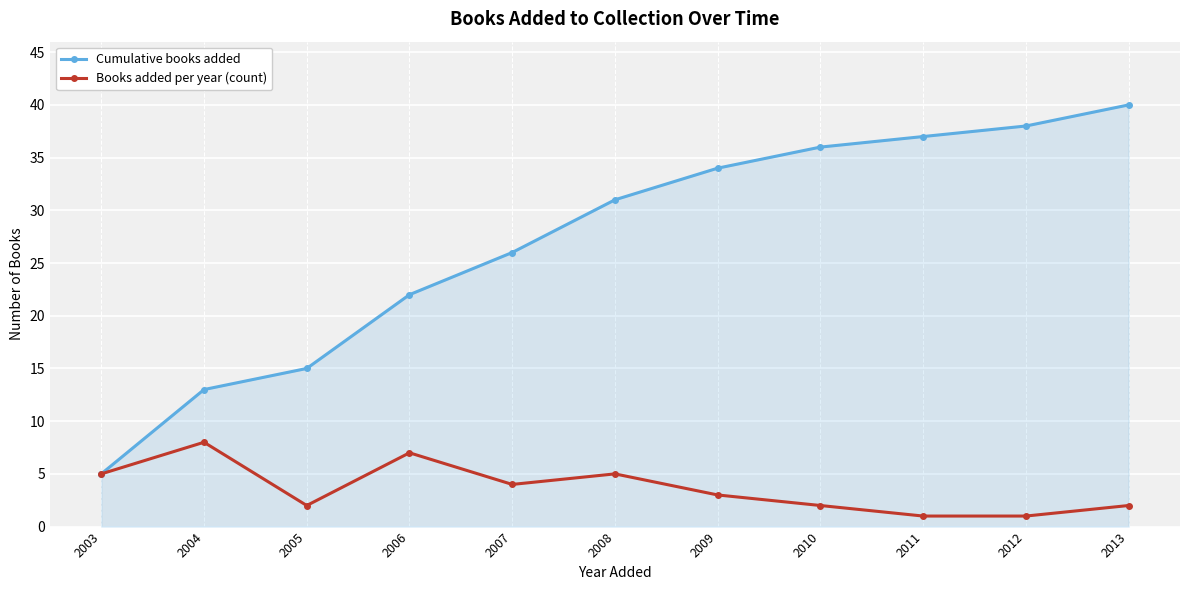

How many series are shown in this chart?

2